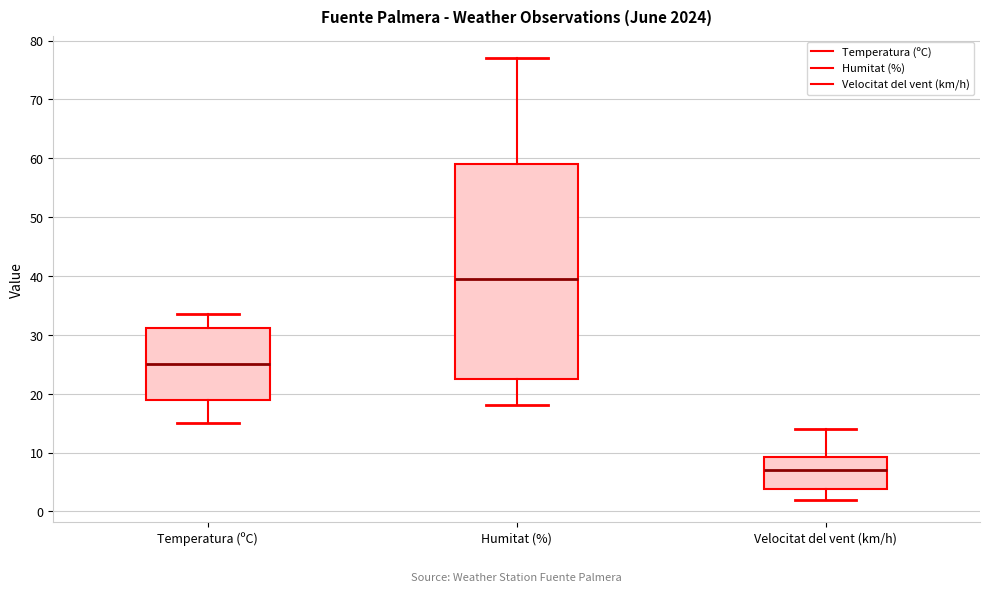

Where does the upper whisker of the box for Temperatura (ºC) end on the y-axis? The values are not printed on the chart, so give them approximately, as read against the axis.

34